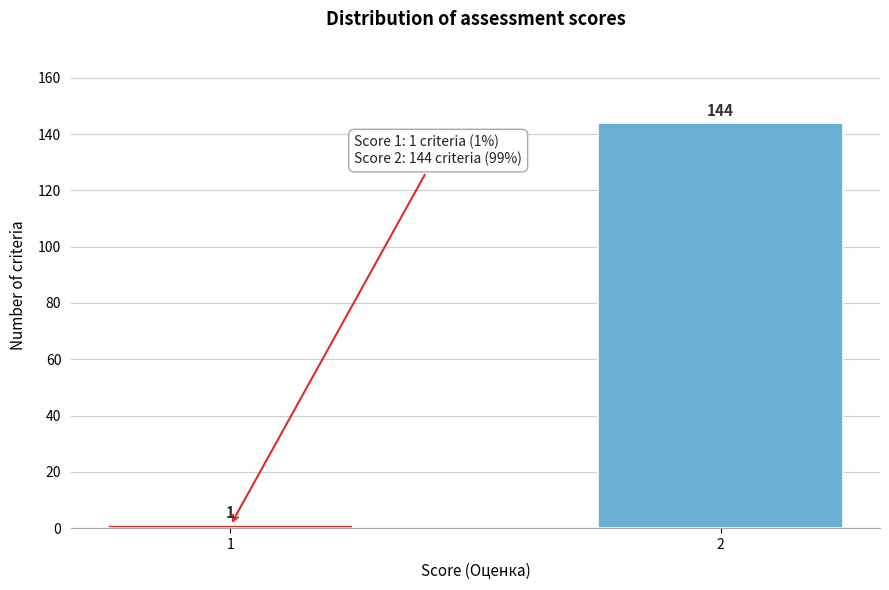

Reading right to left, what are all the values shown in this chart?

144	1